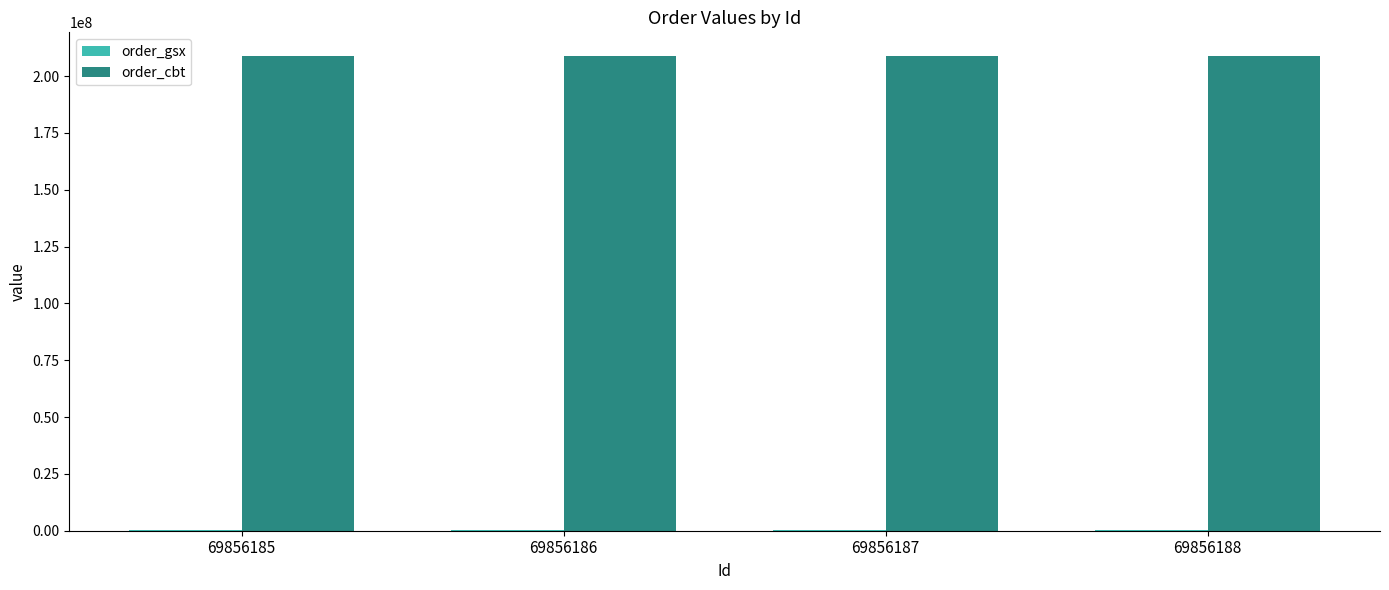

What is the maximum value shown in the chart?

208777233